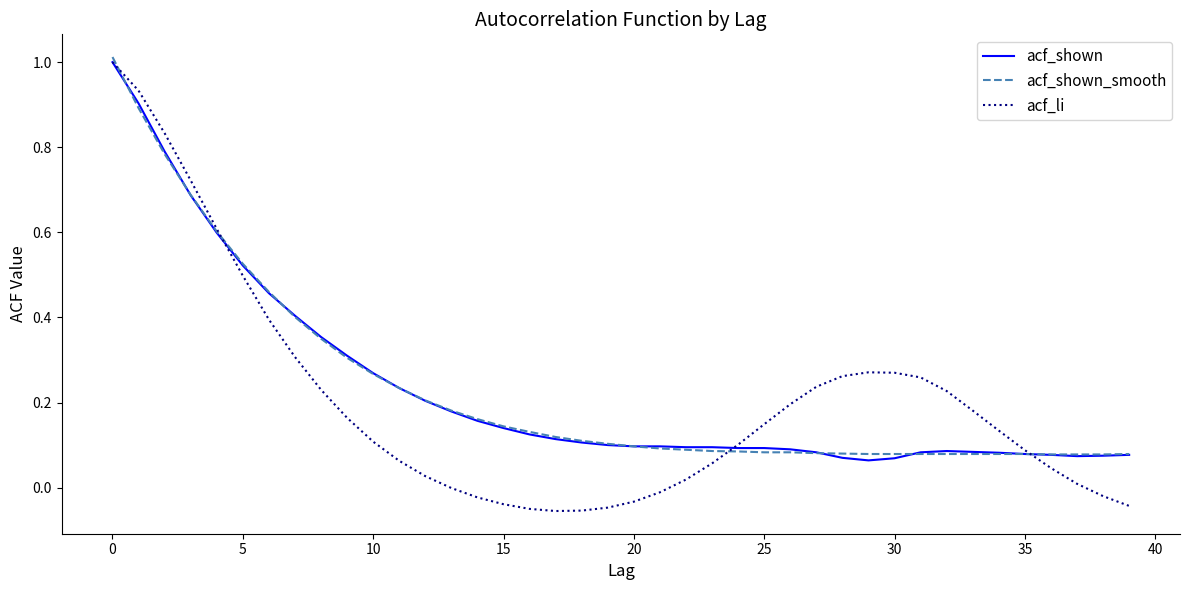

Which series has the largest range (max minus min)?

acf_li